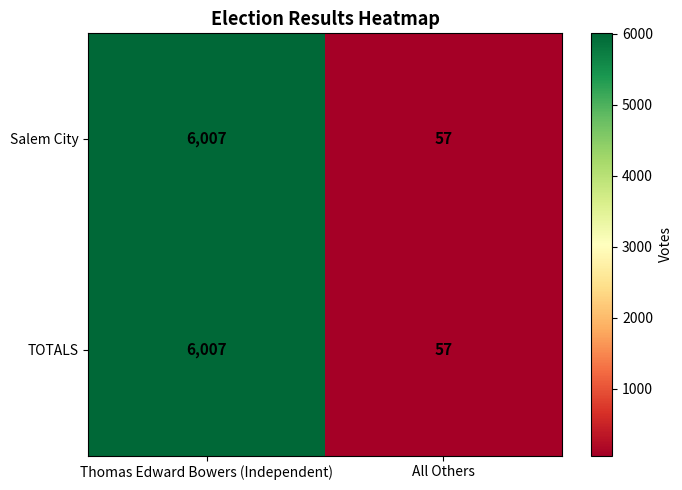

Read the TOTALS value at Thomas Edward Bowers (Independent).

6007